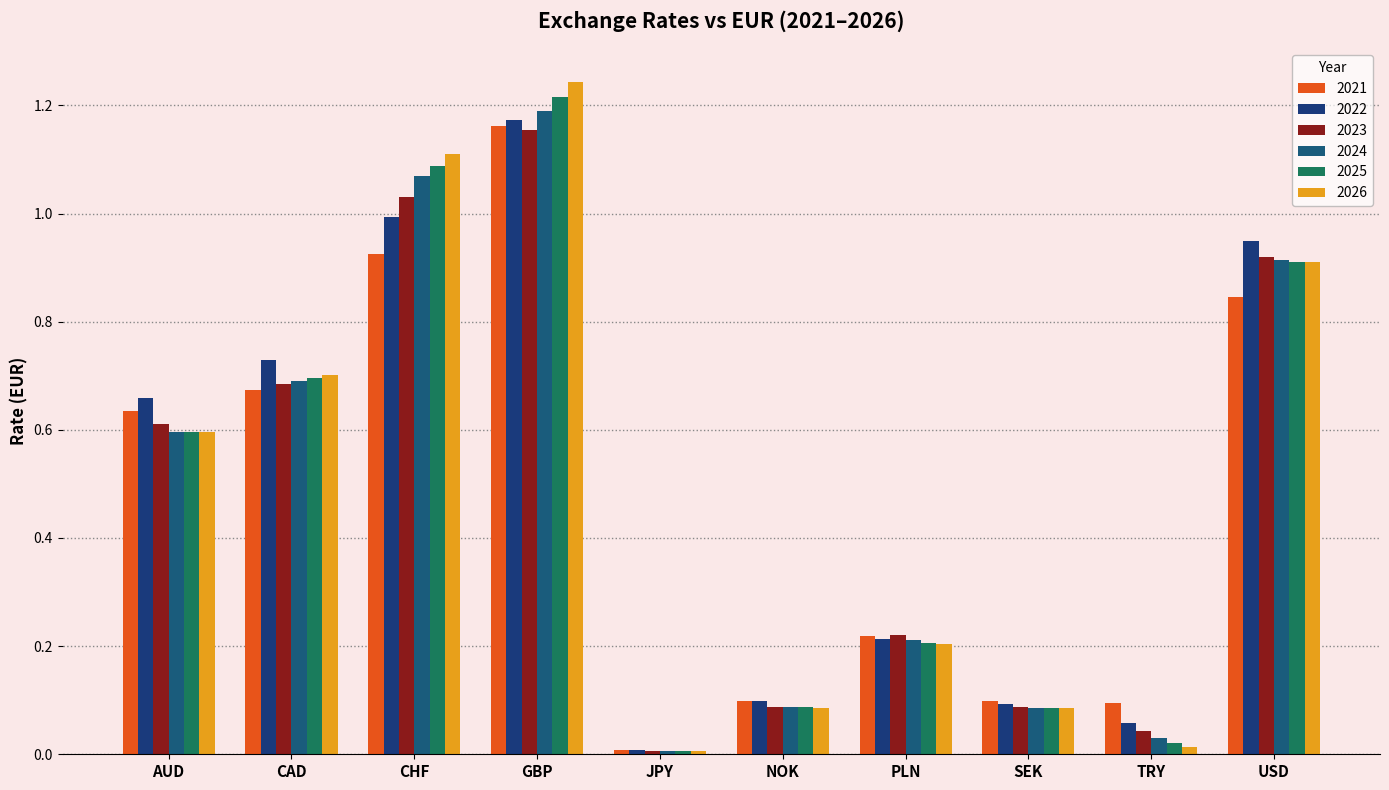

How many distinct data groups are displayed?

6